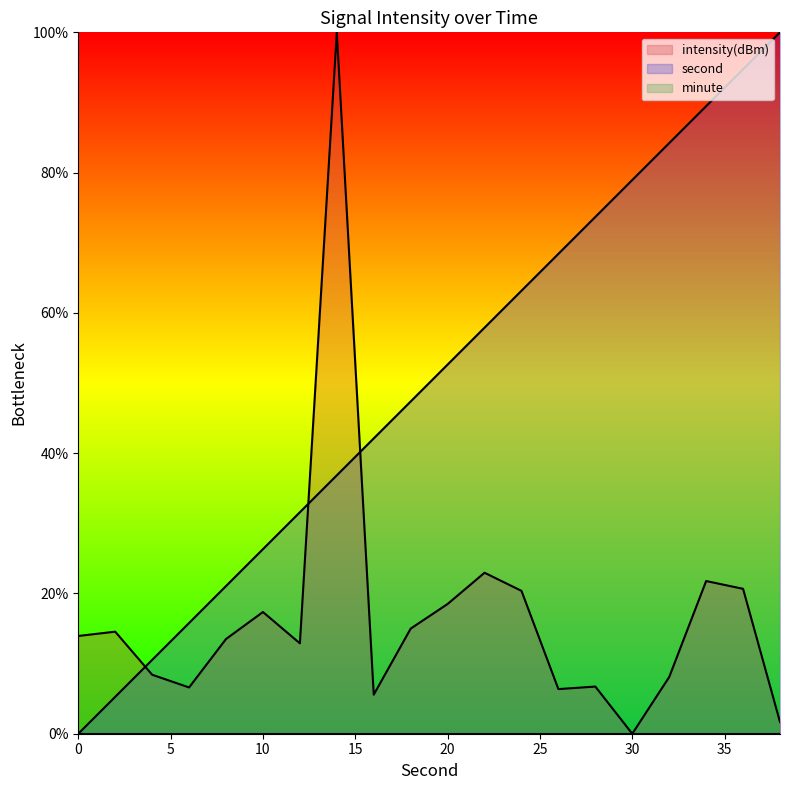

Reading left to right, what are all the values shown in this chart?

second: 0.0	5.3	10.5	15.8	21.1	26.3	31.6	36.8	42.1	47.4	52.6	57.9	63.2	68.4	73.7	78.9	84.2	89.5	94.7	100.0
intensity: 13.9	14.6	8.4	6.6	13.5	17.4	12.9	100.0	5.6	15.0	18.5	23.0	20.4	6.4	6.7	0.0	8.1	21.8	20.7	1.7